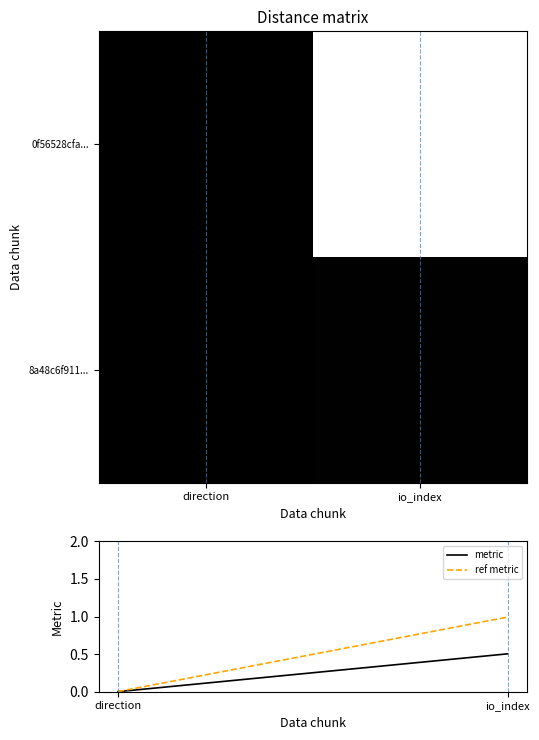

At how many categories does at least one series exceed 0?

2